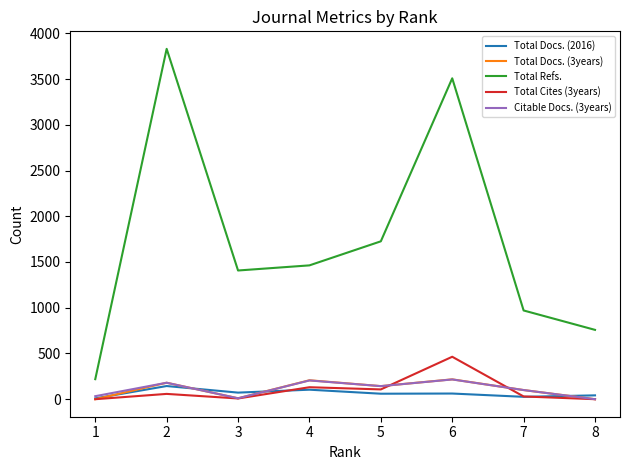

What are all the series names shown in the legend?

Total Docs. (2016), Total Docs. (3years), Total Refs., Total Cites (3years), Citable Docs. (3years)